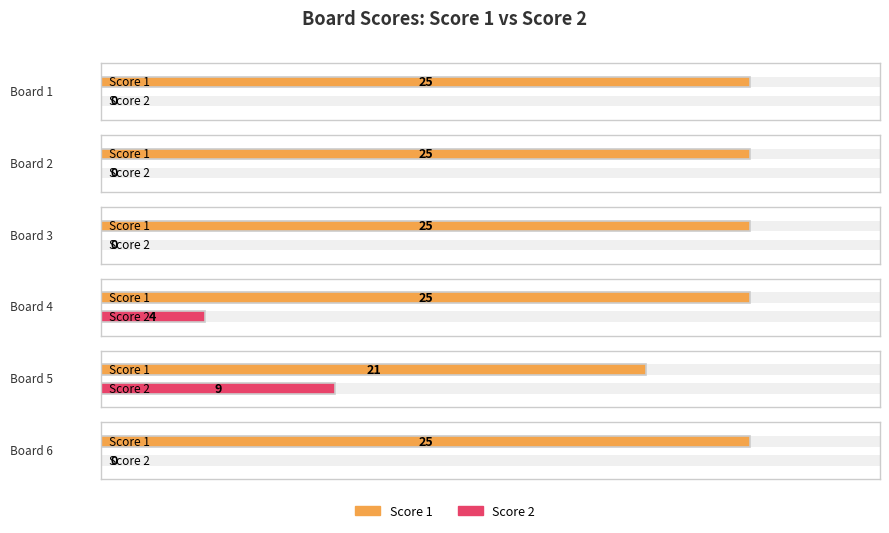

Reading right to left, extract all data points from this chart.

Score 1: Board 6=25	Board 5=21	Board 4=25	Board 3=25	Board 2=25	Board 1=25
Score 2: Board 6=0	Board 5=9	Board 4=4	Board 3=0	Board 2=0	Board 1=0